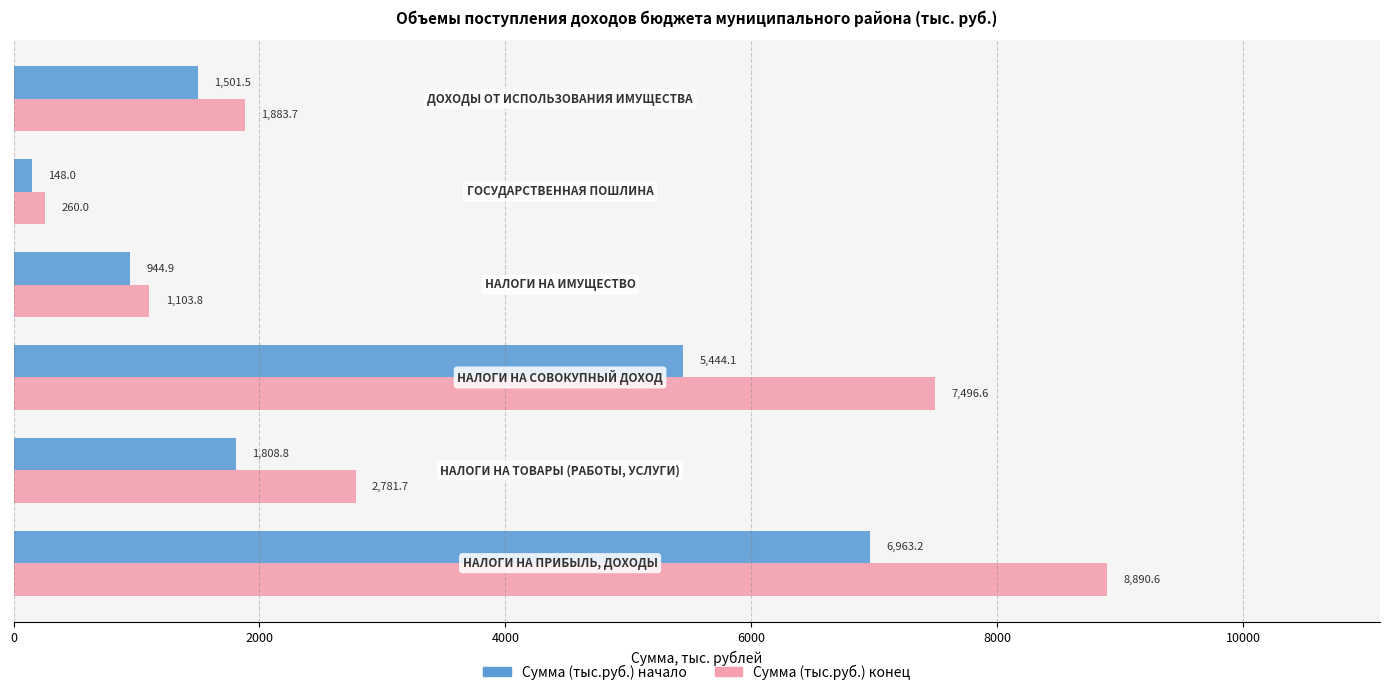

Which series has the largest total across all categories?

Сумма (тыс.руб.) конец